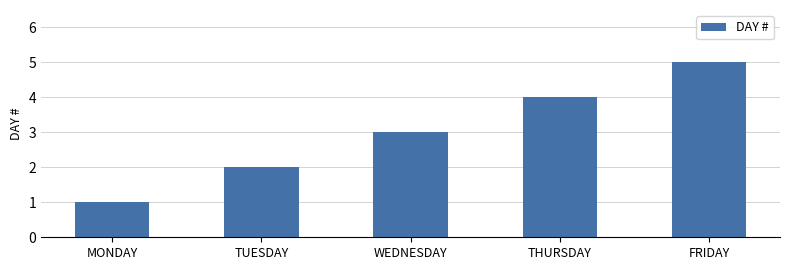

At which category does the chart reach its peak across all series?

FRIDAY